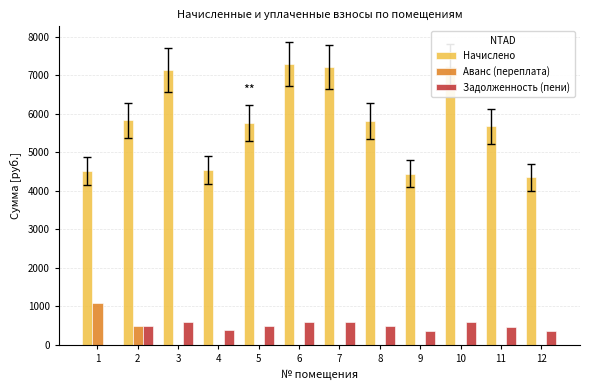

How many groups of bars are there?

12